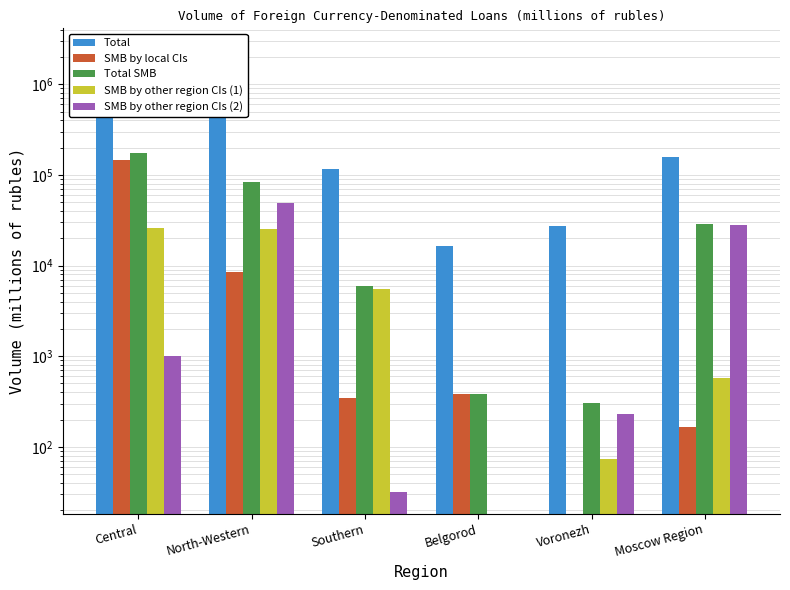

What is the difference between the highest and lowest values at Belgorod?

16328